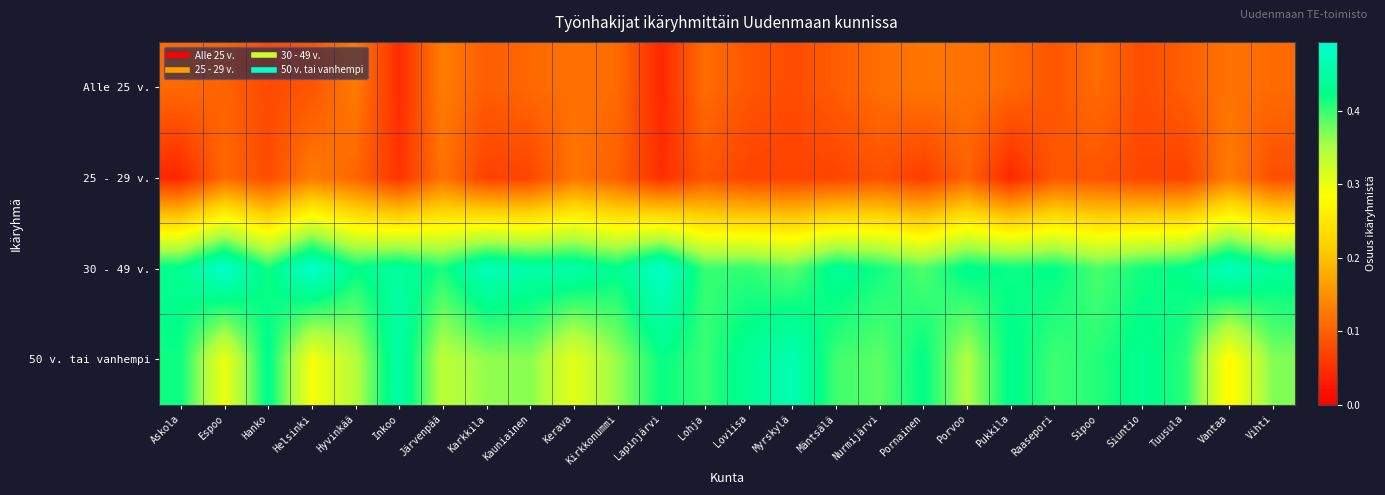

Which series has the largest total across all categories?

30 - 49 v.